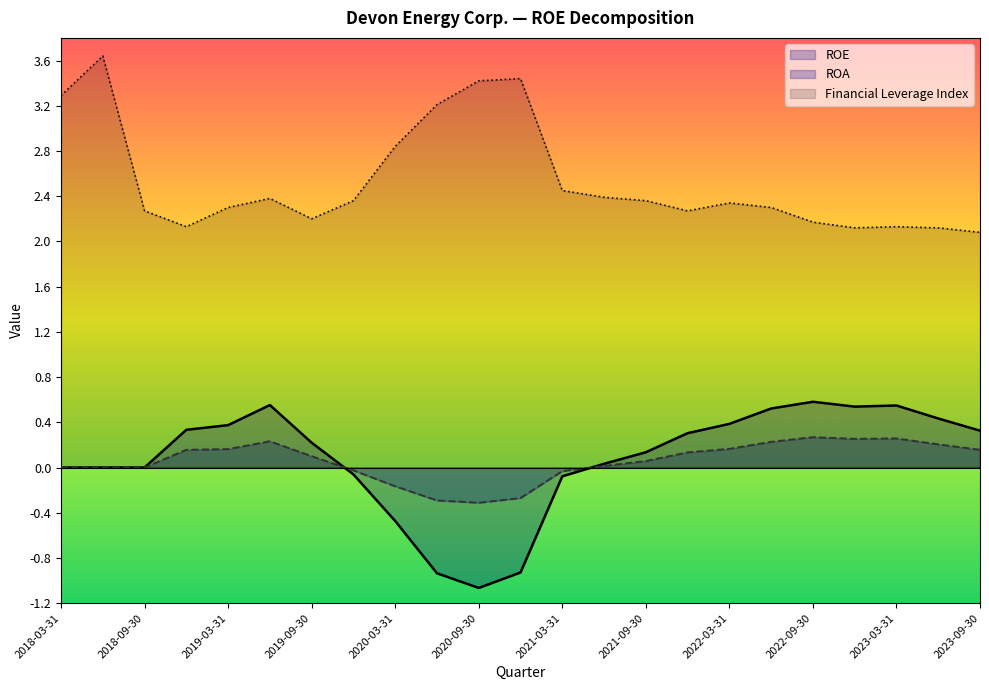

What is the sum of the ROE values at 2020-03-31 and 2021-06-30?

-0.4